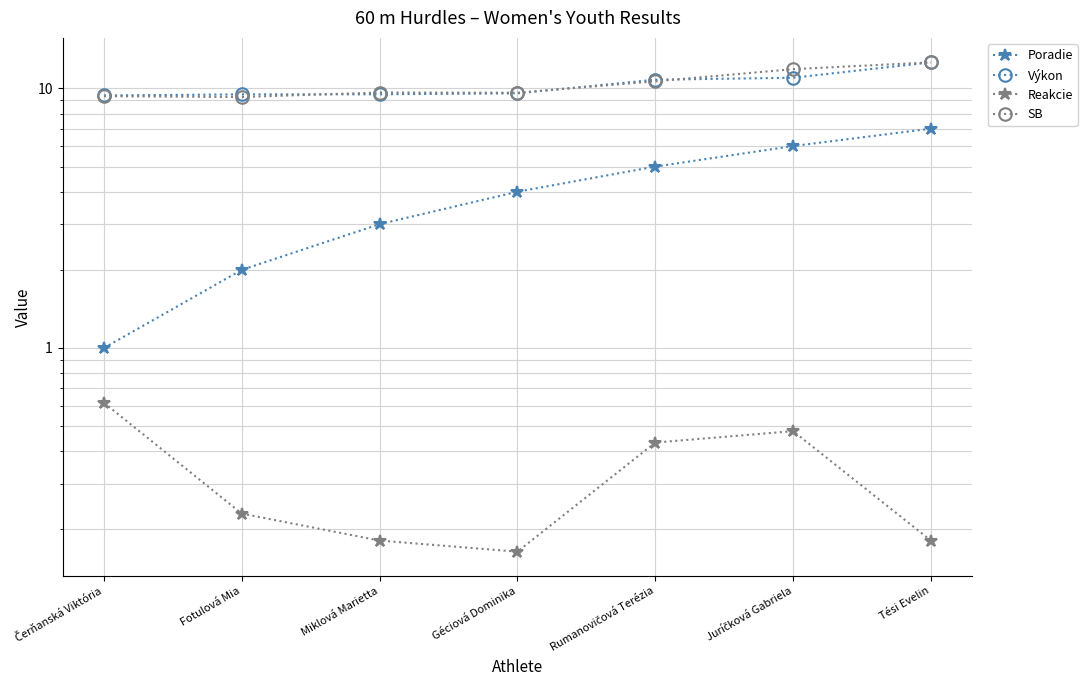

Reading right to left, transcribe all the data shown in this chart.

Poradie: Tési Evelin=7.0	Juríčková Gabriela=6.0	Rumanovičová Terézia=5.0	Géciová Dominika=4.0	Miklová Marietta=3.0	Fotulová Mia=2.0	Čerňanská Viktória=1.0
Výkon: Tési Evelin=12.6	Juríčková Gabriela=11.0	Rumanovičová Terézia=10.8	Géciová Dominika=9.6	Miklová Marietta=9.5	Fotulová Mia=9.5	Čerňanská Viktória=9.4
Reakcie: Tési Evelin=0.2	Juríčková Gabriela=0.5	Rumanovičová Terézia=0.4	Géciová Dominika=0.2	Miklová Marietta=0.2	Fotulová Mia=0.2	Čerňanská Viktória=0.6
SB: Tési Evelin=12.6	Juríčková Gabriela=11.9	Rumanovičová Terézia=10.7	Géciová Dominika=9.6	Miklová Marietta=9.7	Fotulová Mia=9.3	Čerňanská Viktória=9.3